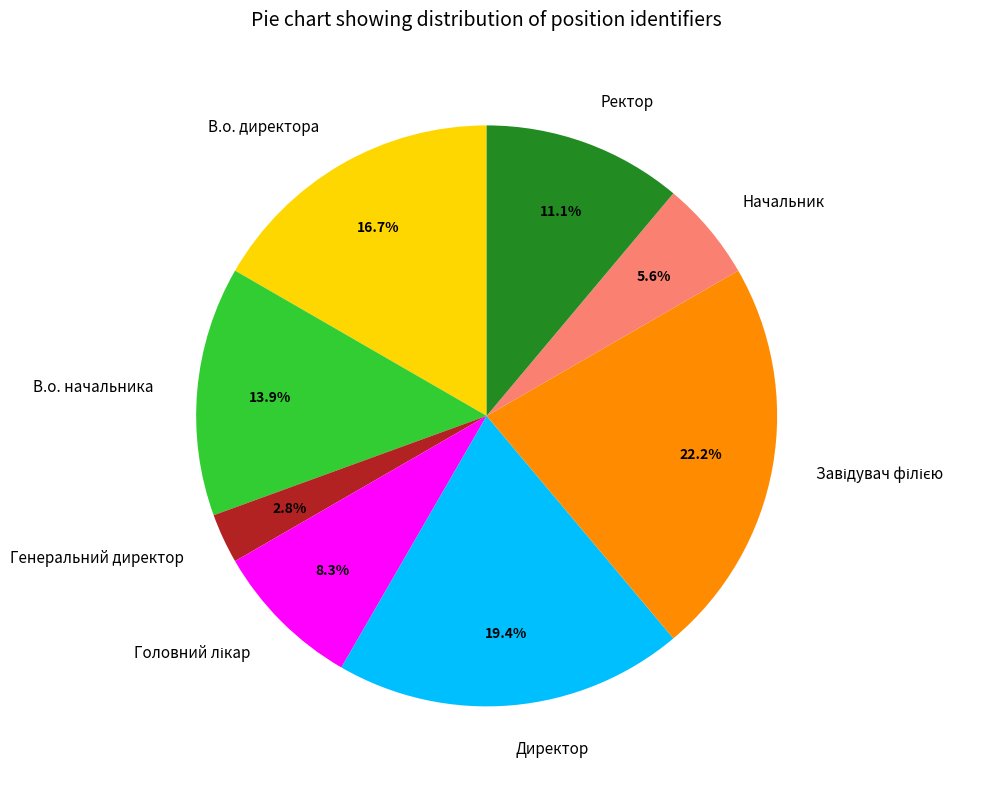

What percentage is the В.о. начальника slice, to the nearest percent?

14%